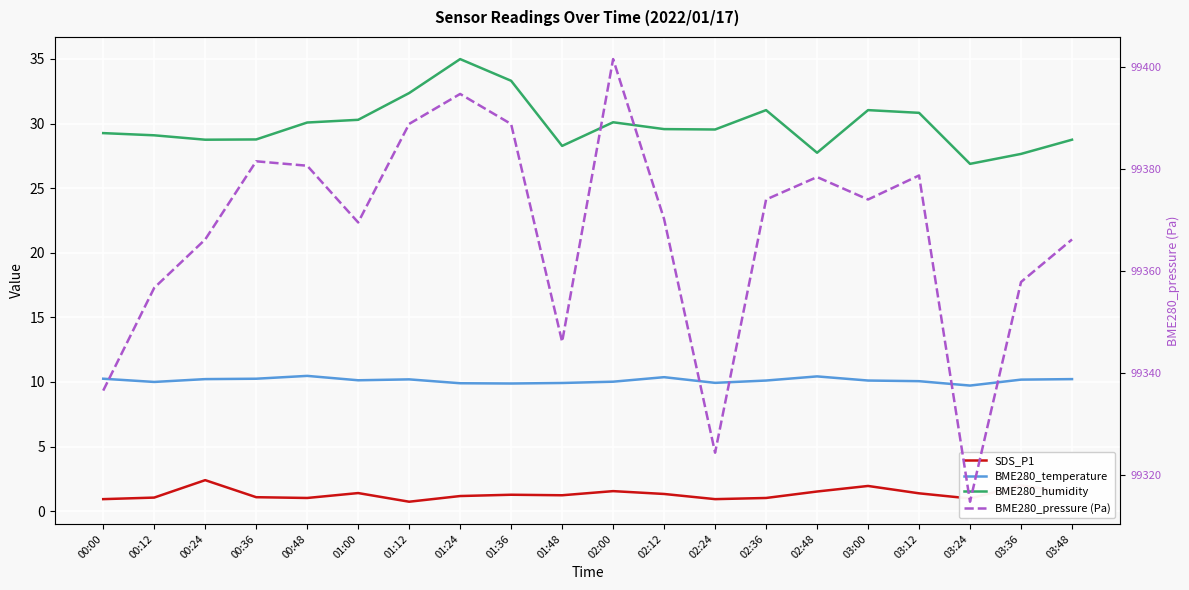

Is the value of BME280_temperature at 00:12 greater than the value of BME280_pressure (Pa) at 03:12?

No